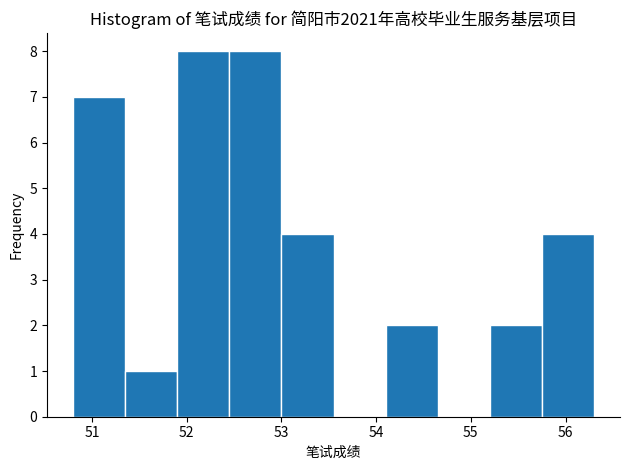

Reading left to right, list every bar in this chart as the range it spans on the x-axis followed by its height. Neither the bar edges nor the heights are printed on the chart, so give them approximately, as read against the axes.

50.80 to 51.35: 7
51.35 to 51.90: 1
51.90 to 52.45: 8
52.45 to 53.00: 8
53.00 to 53.55: 4
53.55 to 54.10: 0
54.10 to 54.65: 2
54.65 to 55.20: 0
55.20 to 55.75: 2
55.75 to 56.30: 4